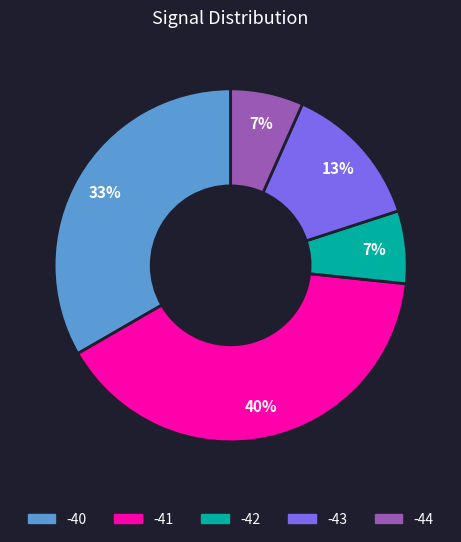

Which category has the biggest portion of the pie?

-41